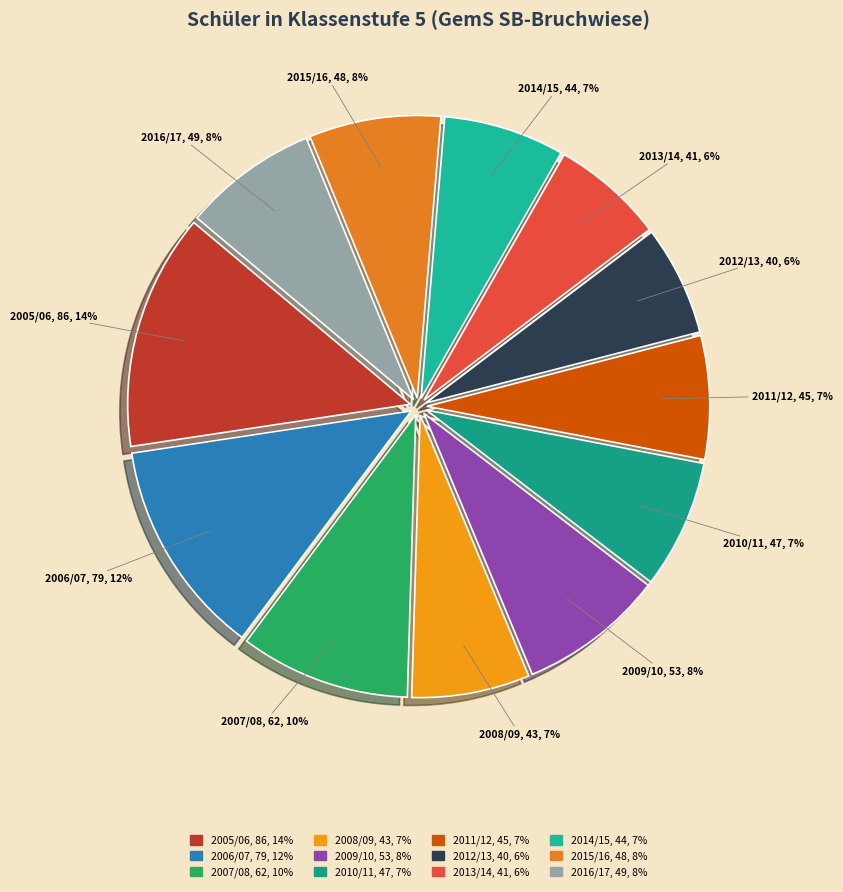

The 2012/13 slice represents 20% of the pie. True or false?

False